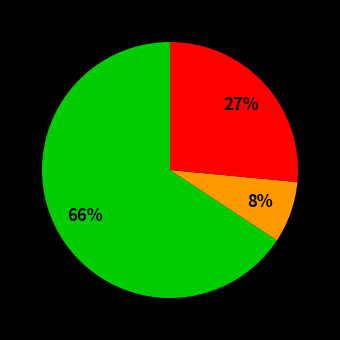

To the nearest percent, what is the average slice percentage?

33%